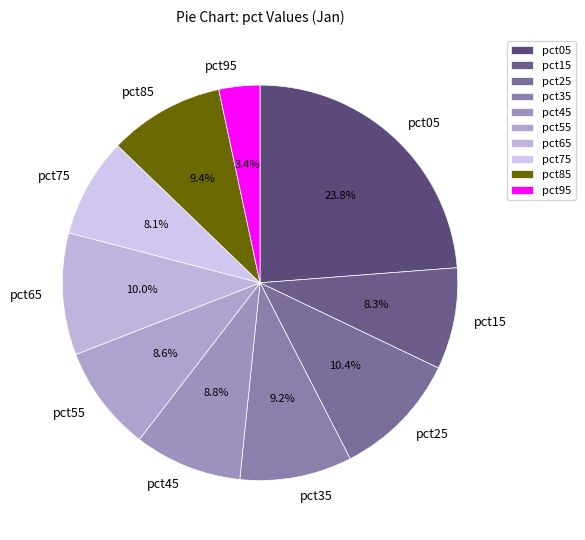

Is it true that pct65 is 1% of the pie?

False